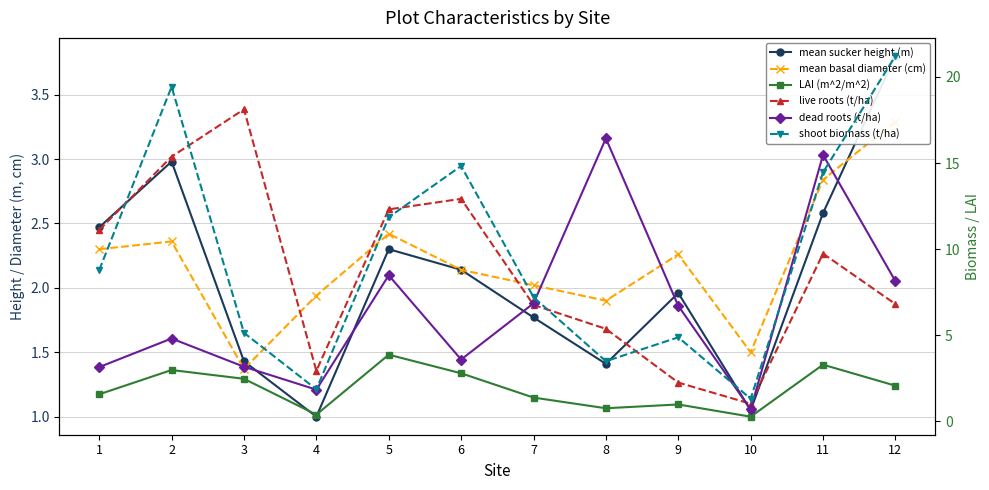

What is the highest value of the mean basal diameter (cm) series?

3.3